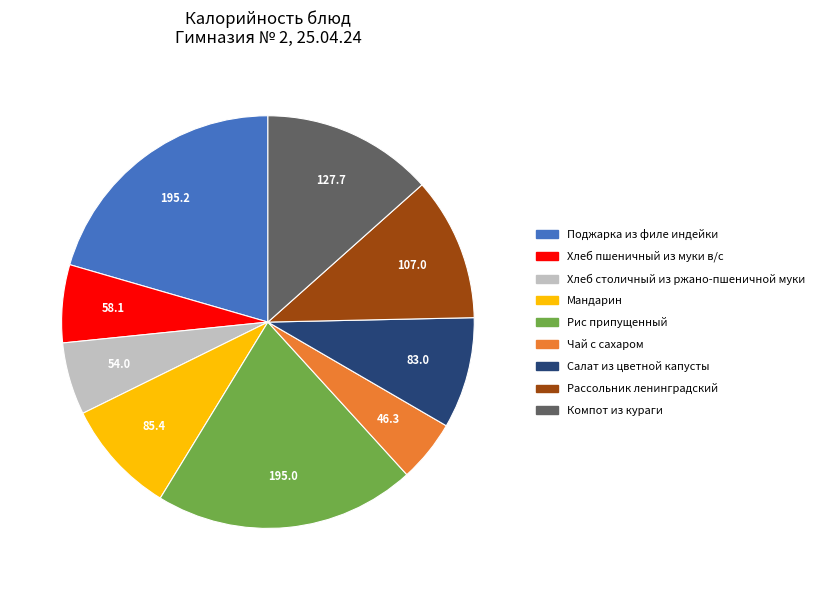

Is Мандарин the majority of the pie?

No